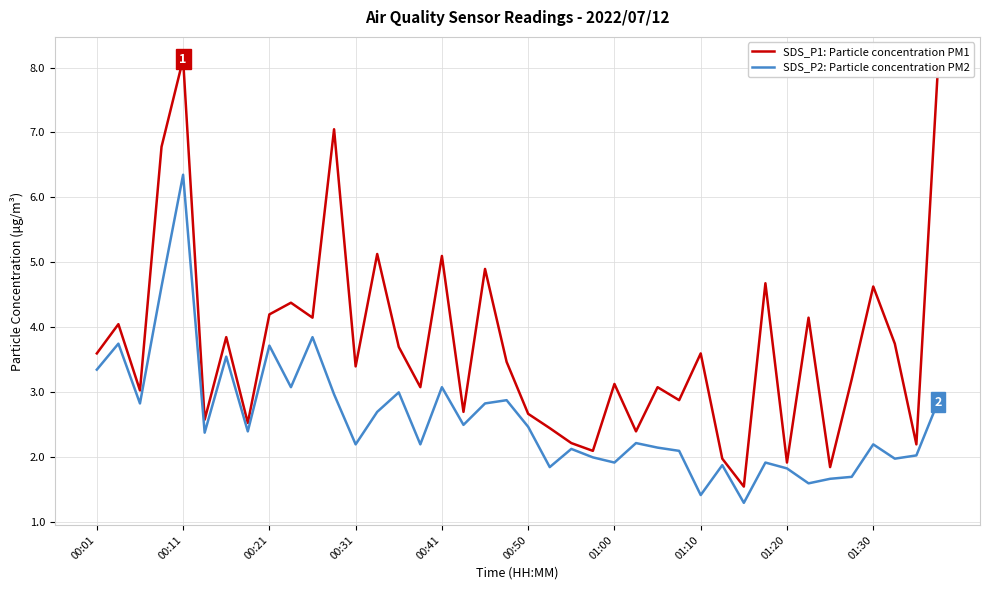

Which series has the largest total across all categories?

SDS_P1: Particle concentration PM1